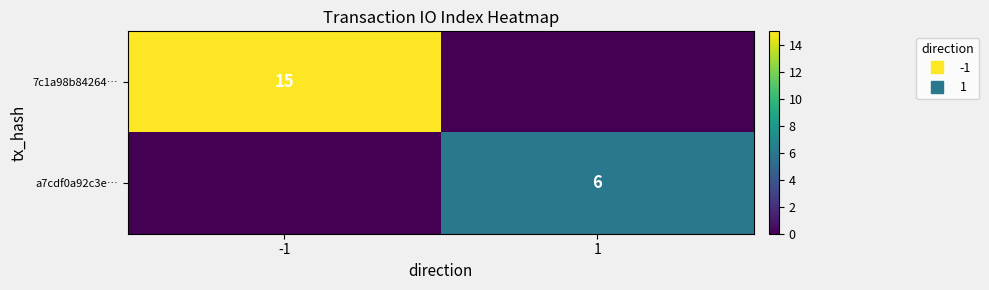

What value does the a7cdf0a92c3e… series have at 1?

6